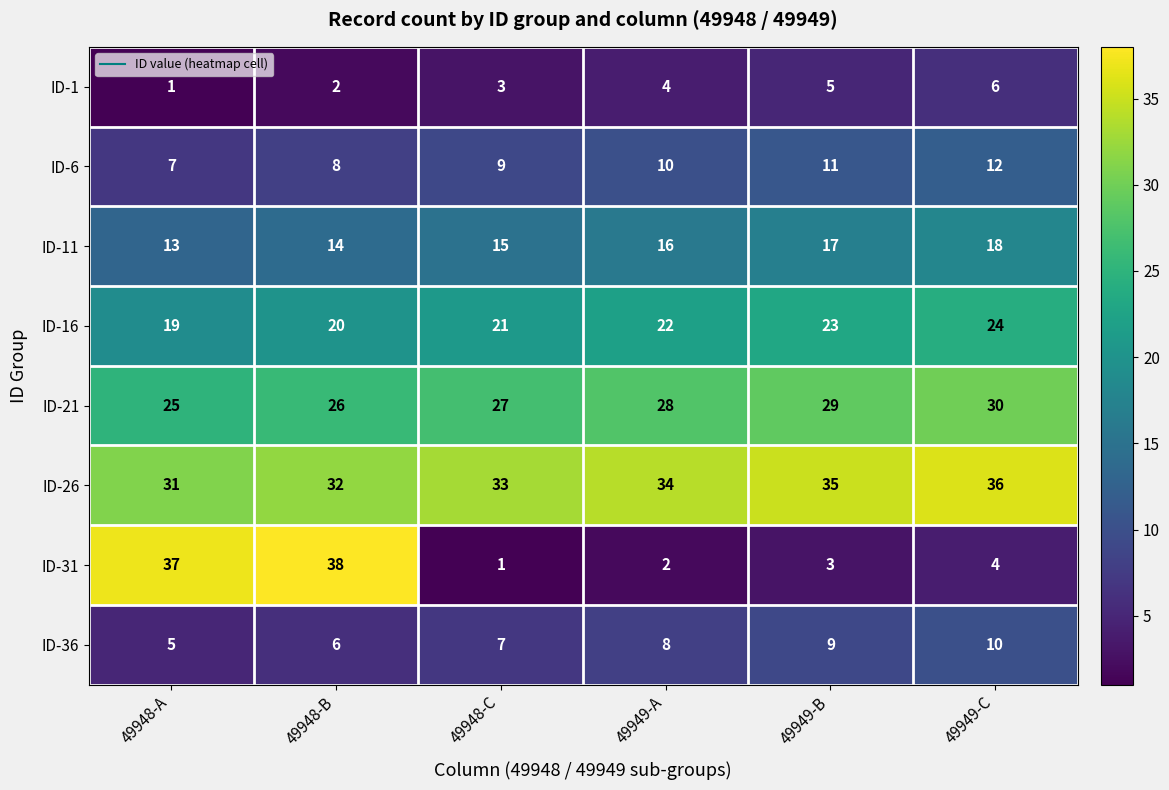

Count the number of categories in the chart.

6